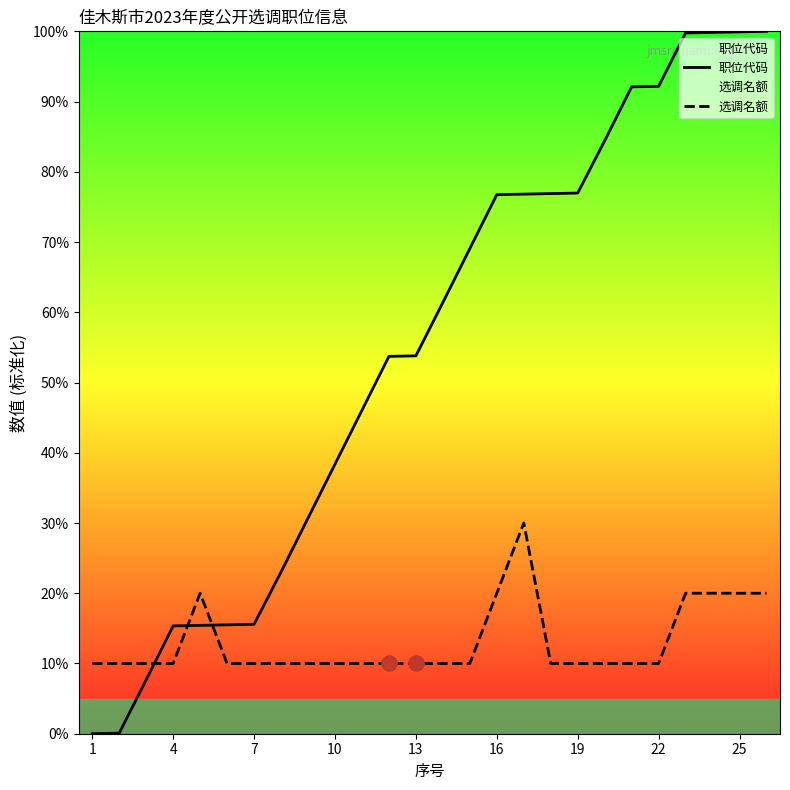

Is the value of 选调名额 at 13 greater than the value of 职位代码 at 25?

No